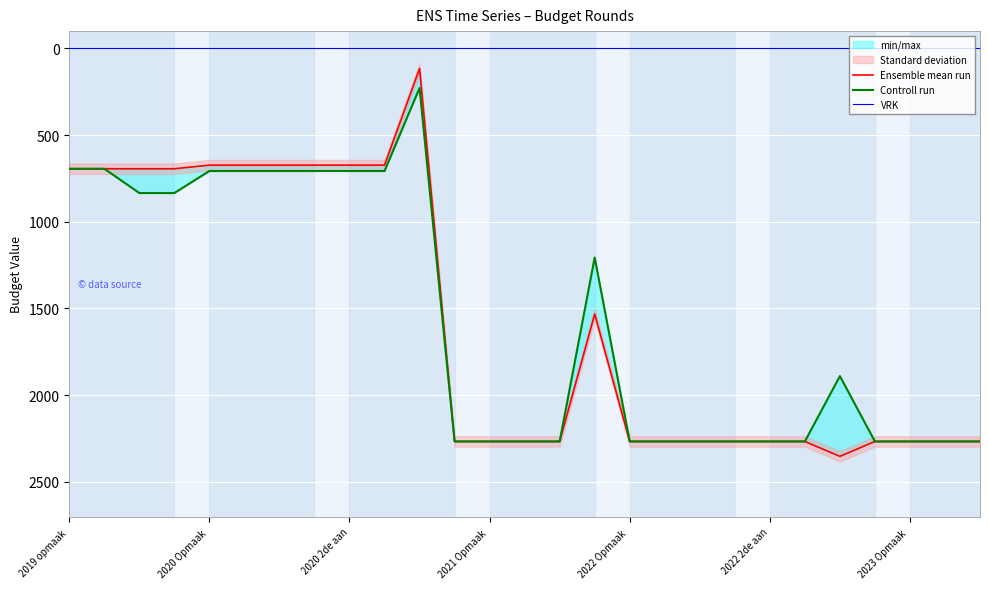

What is the spread (max minus min) of values at 9?

707